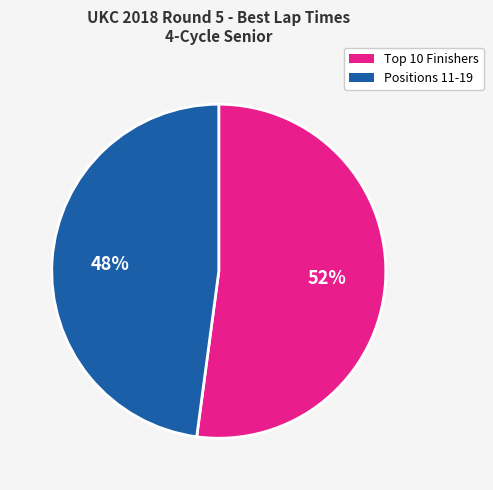

Rank the categories by value from lowest to highest.

Positions 11-19, Top 10 Finishers